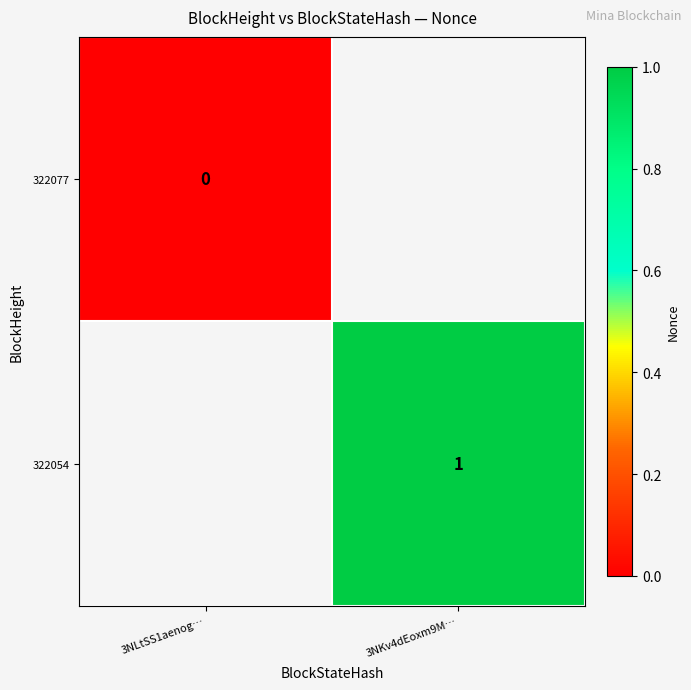

Is it true that 322054 equals 1 at 3NKv4dEoxm9M…?

True